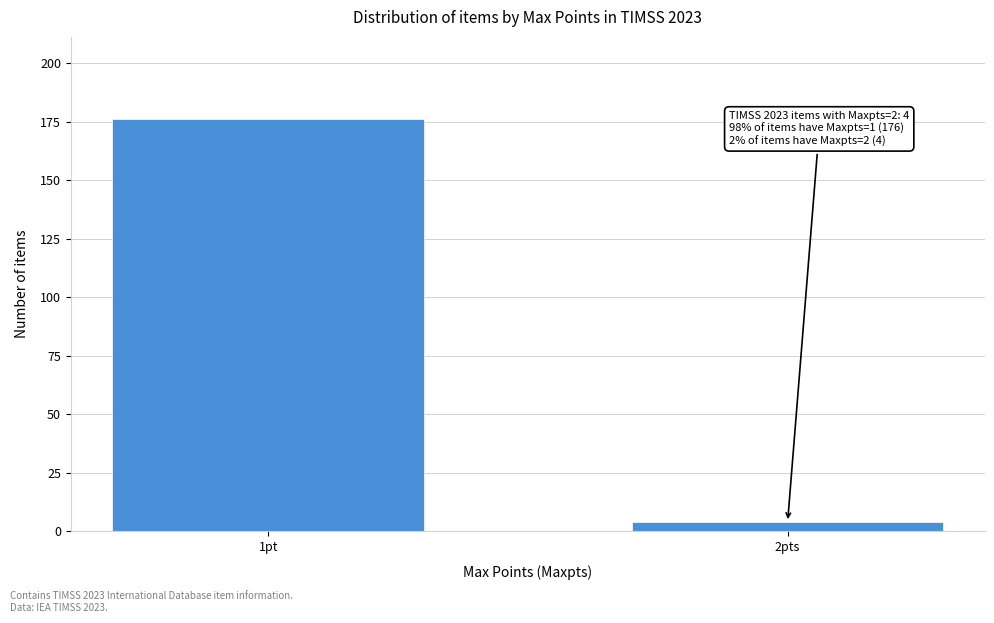

Reading left to right, what are all the values shown in this chart?

1pt=176	2pts=4